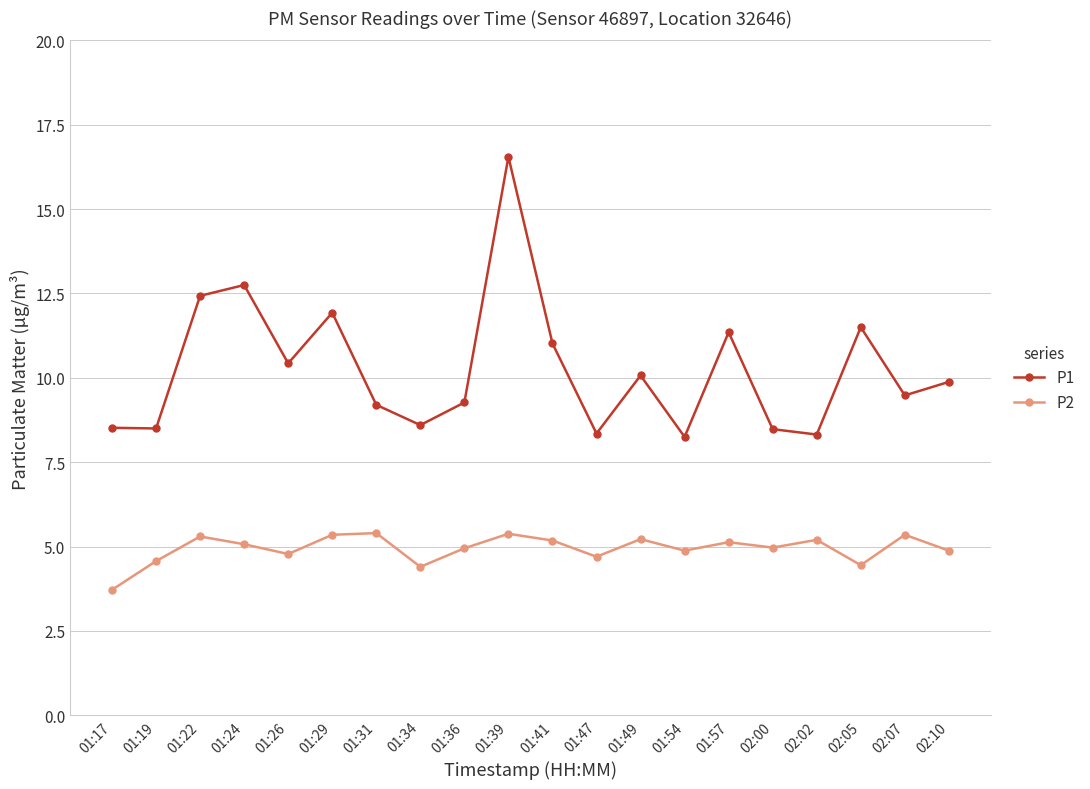

Does the chart display data point markers on the line(s)?

Yes